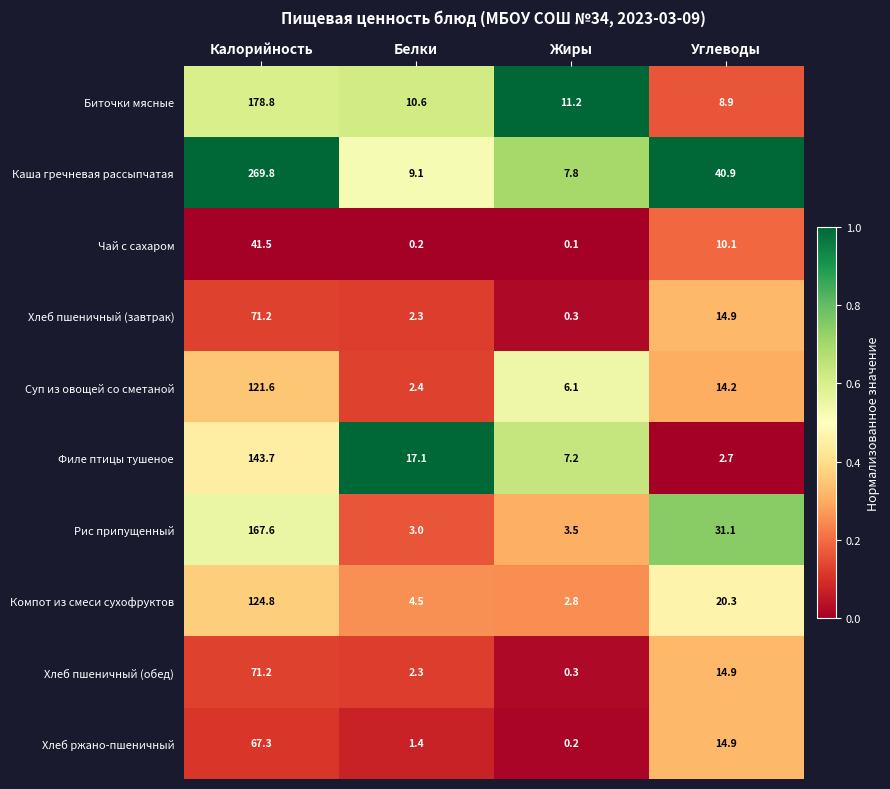

At which label does Суп из овощей со сметаной reach its minimum?

Белки